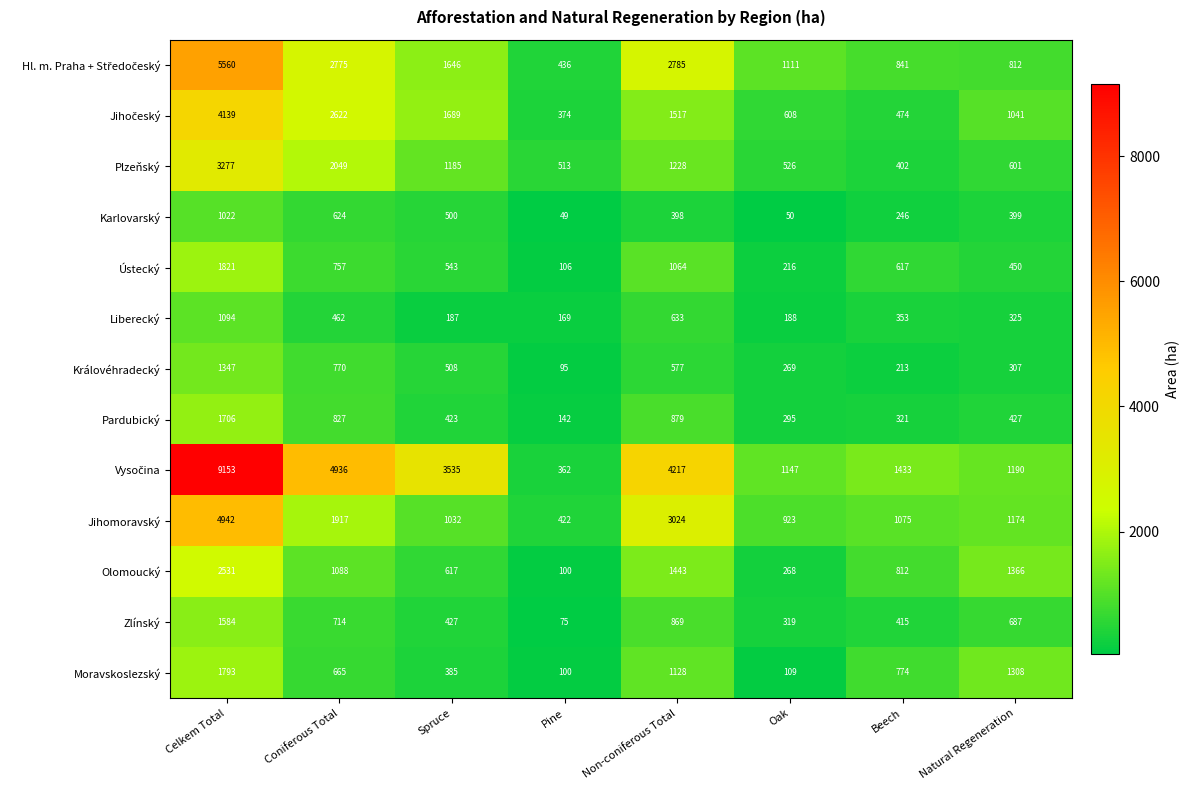

What is the spread (max minus min) of values at Pine?

464